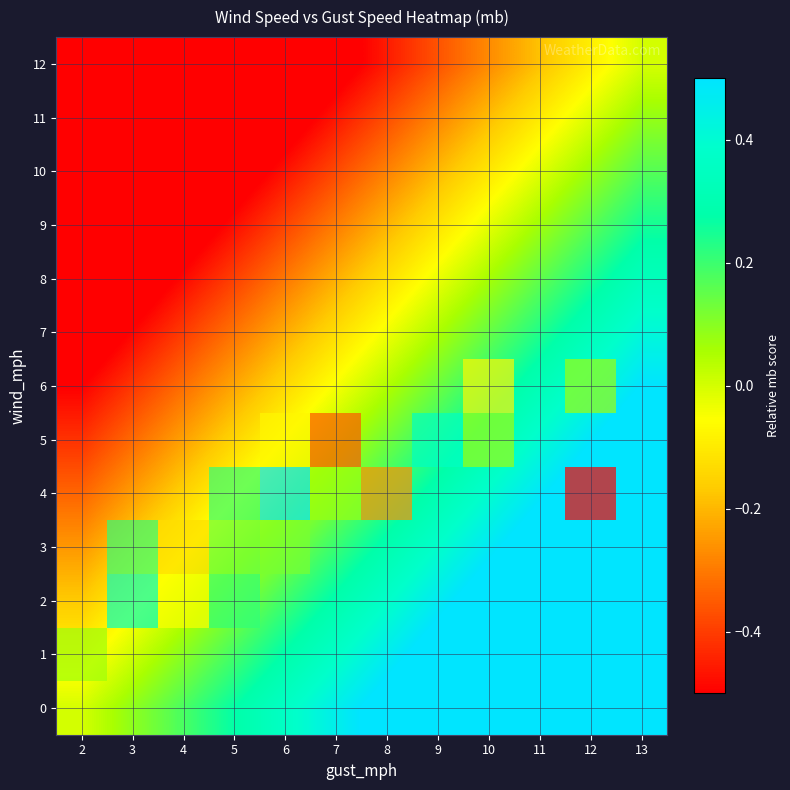

The value of 3 at 5 is 0.1. True or false?

True